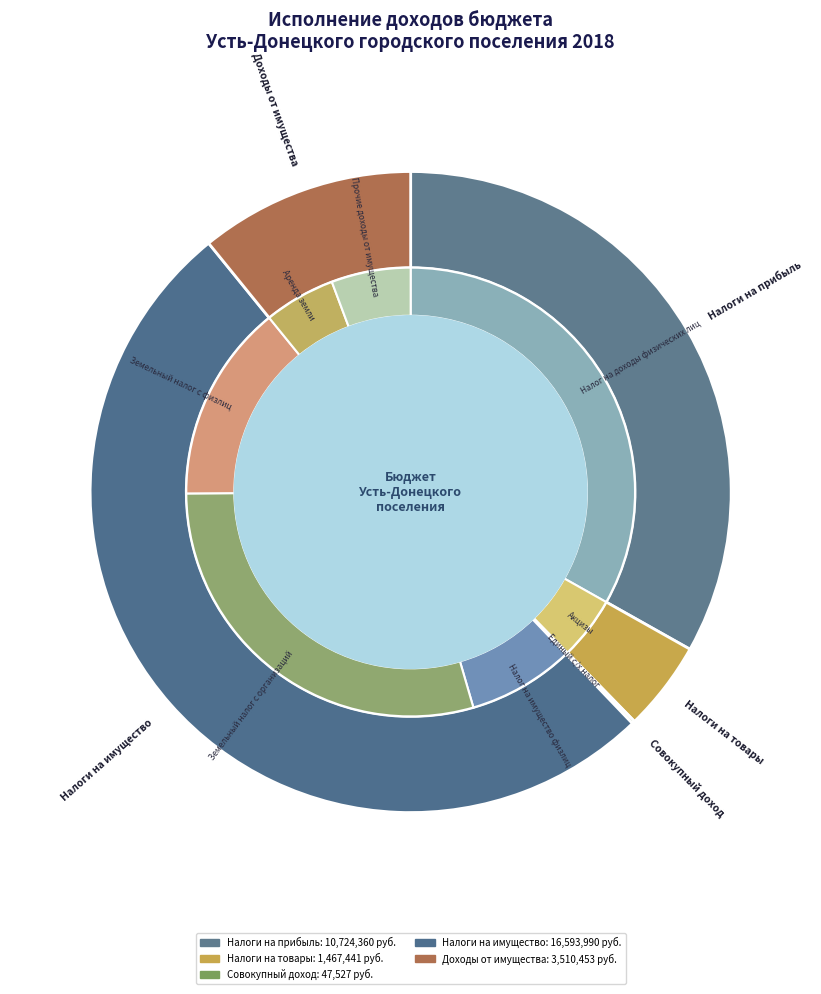

Which category has the biggest portion of the pie?

НАЛОГИ НА ИМУЩЕСТВО